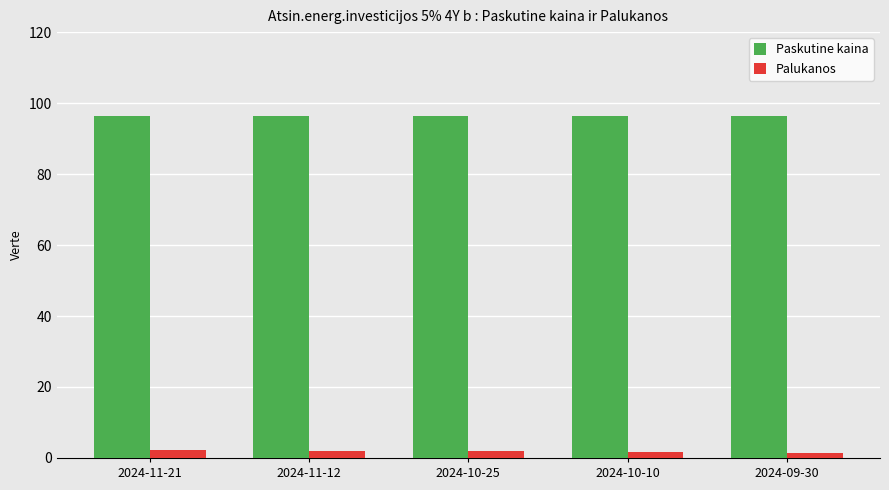

What is the average value of the Paskutine kaina series?

96.5